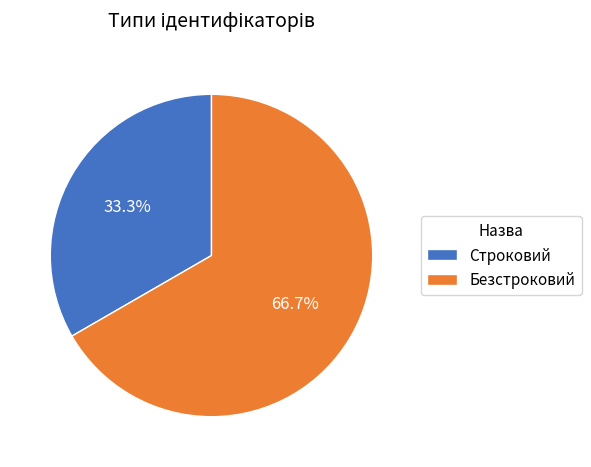

To the nearest percent, what portion does Строковий represent?

33%